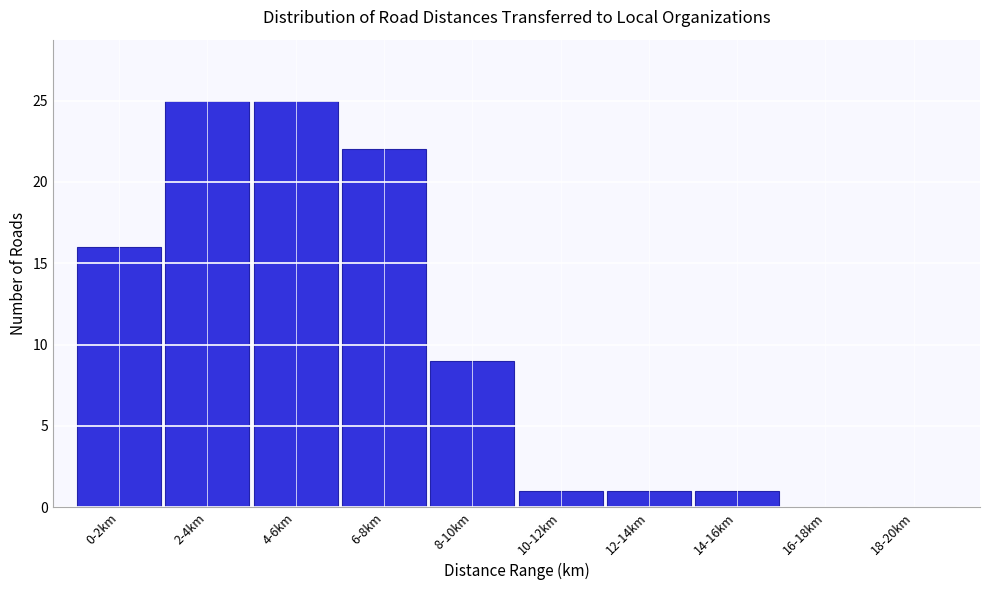

Reading left to right, list all the values displayed in this chart.

0-2km=16	2-4km=25	4-6km=25	6-8km=22	8-10km=9	10-12km=1	12-14km=1	14-16km=1	16-18km=0	18-20km=0